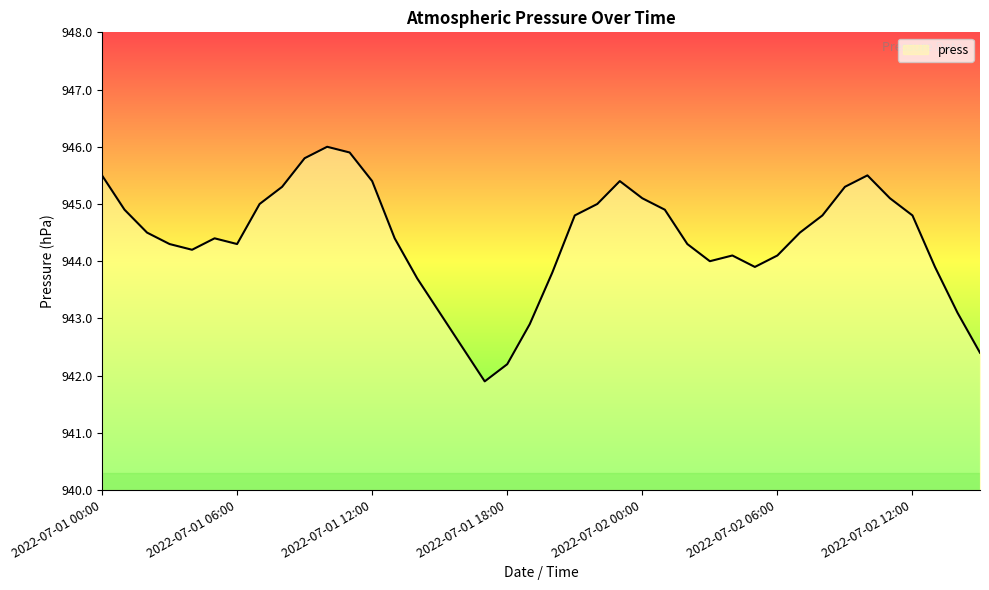

What is the greatest value displayed?

946.0